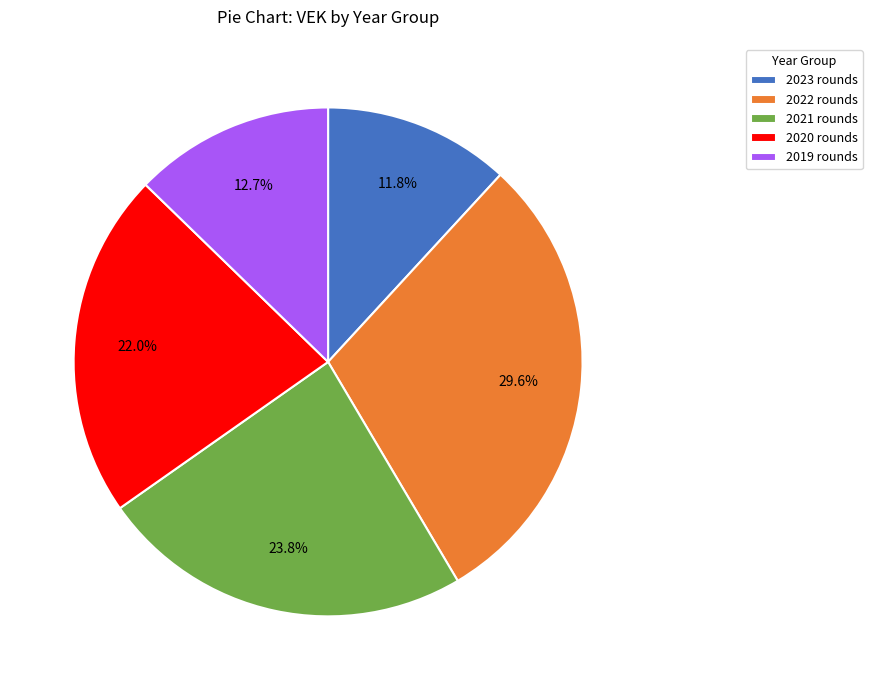

What portion of the pie excludes 2019 rounds?

87.3%